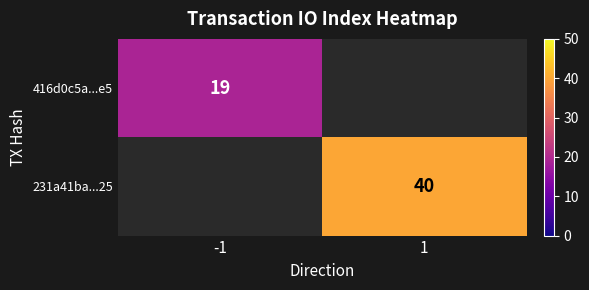

The 416d0c5a...e5 series shows 9 at -1. True or false?

False